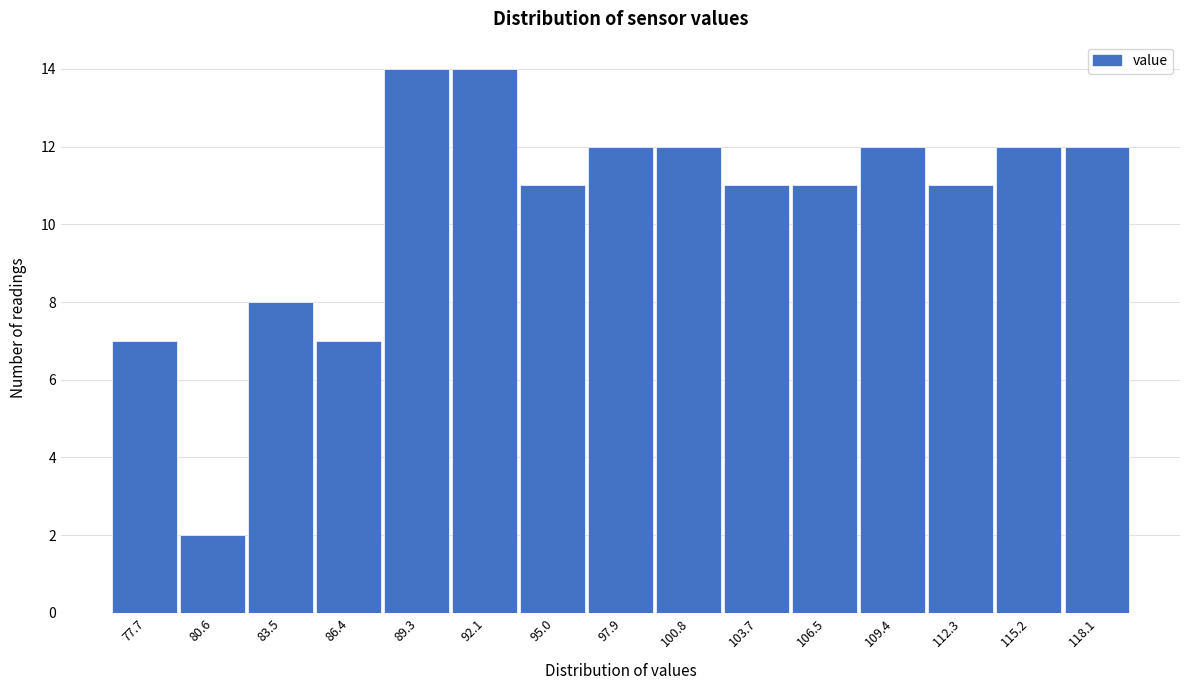

Reading left to right, transcribe this chart: for each bar, give the range it covers on the x-axis and its height. Neither the bar edges nor the heights are printed on the chart, so give them approximately, as read against the axes.

76.5 to 79.0: 7
79.0 to 82.0: 2
82.0 to 85.0: 8
85.0 to 88.0: 7
88.0 to 90.5: 14
90.5 to 93.5: 14
93.5 to 96.5: 11
96.5 to 99.5: 12
99.5 to 102.0: 12
102.0 to 105.0: 11
105.0 to 108.0: 11
108.0 to 111.0: 12
111.0 to 113.5: 11
113.5 to 116.5: 12
116.5 to 119.5: 12